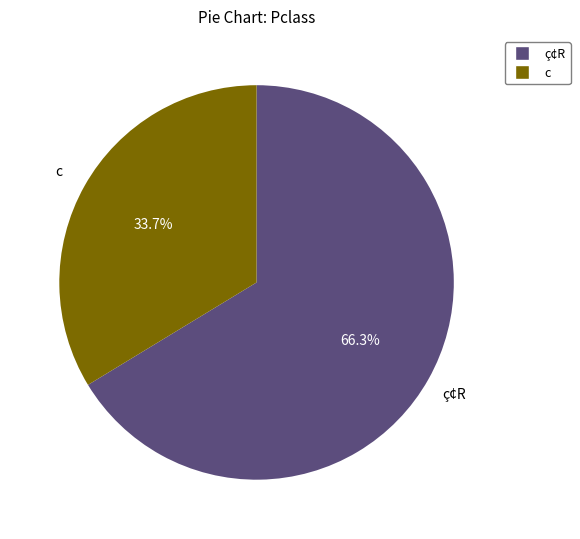

True or false: c accounts for 42% of the total.

False